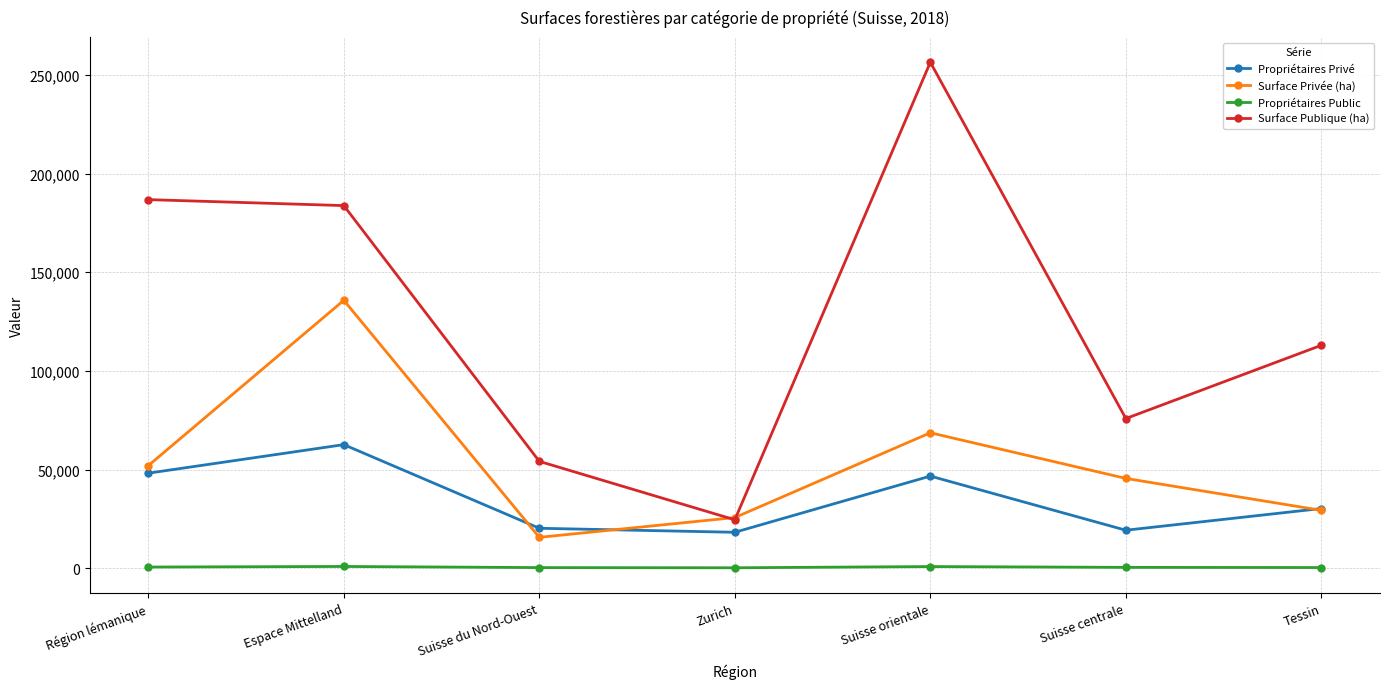

True or false: Propriétaires Privé and Surface Publique (ha) intersect in this chart.

False